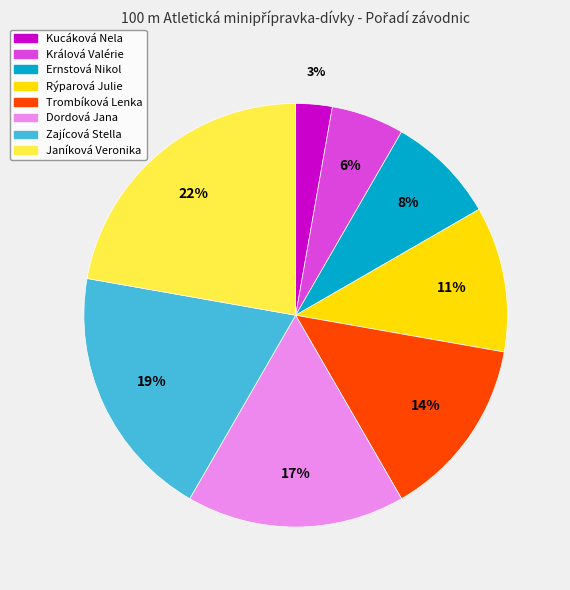

Between Králová Valérie and Trombíková Lenka, which is larger?

Trombíková Lenka